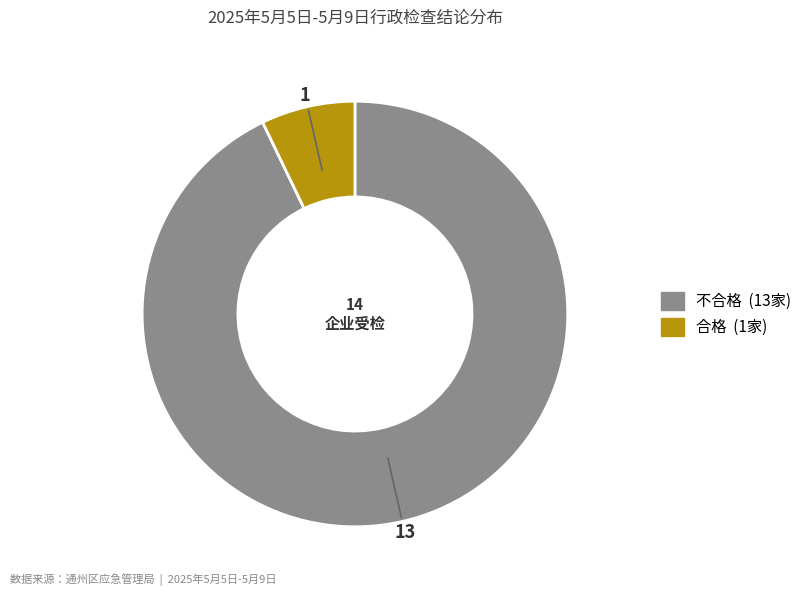

Is it true that 不合格 is 78% of the pie?

False